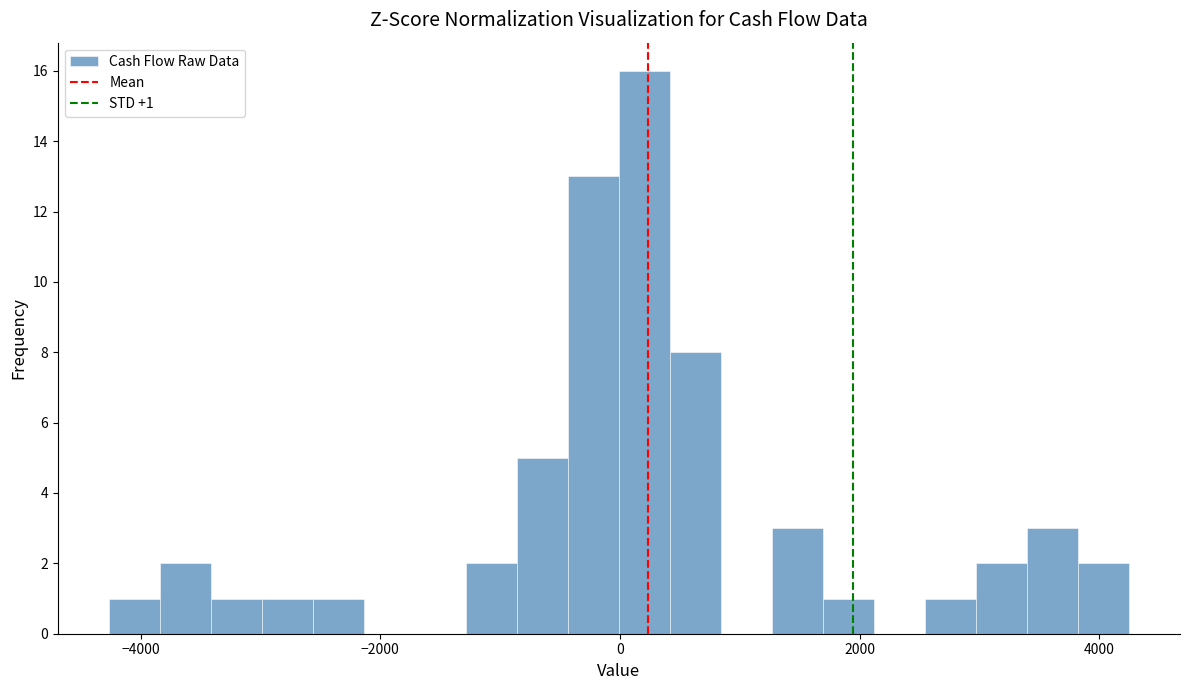

Read against the x-axis, roughly where is the centre of the tallest bar?

200